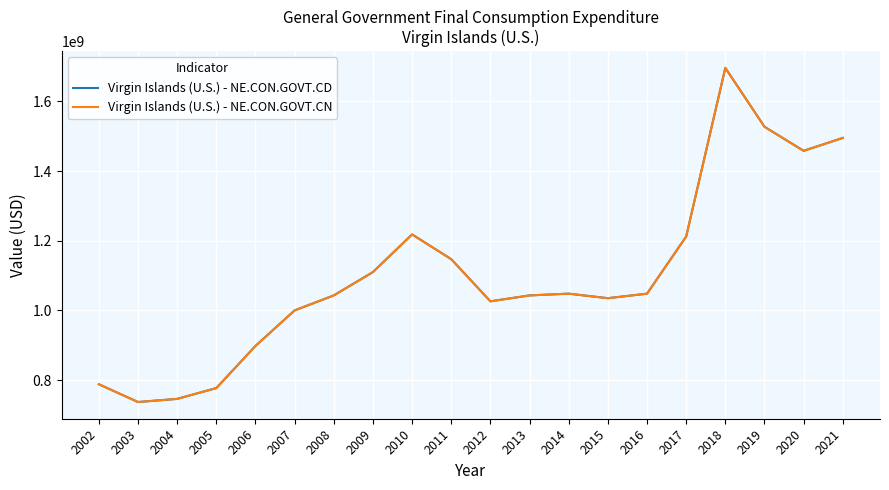

Reading left to right, list all the values displayed in this chart.

Virgin Islands (U.S.) - NE.CON.GOVT.CD: 788000000	737000000	746000000	777000000	898000000	1000000000	1043000000	1110000000	1218000000	1147000000	1026000000	1043000000	1048000000	1035000000	1048000000	1212000000	1696000000	1527000000	1458000000	1495000000
Virgin Islands (U.S.) - NE.CON.GOVT.CN: 788000000	737000000	746000000	777000000	898000000	1000000000	1043000000	1110000000	1218000000	1147000000	1026000000	1043000000	1048000000	1035000000	1048000000	1212000000	1696000000	1527000000	1458000000	1495000000